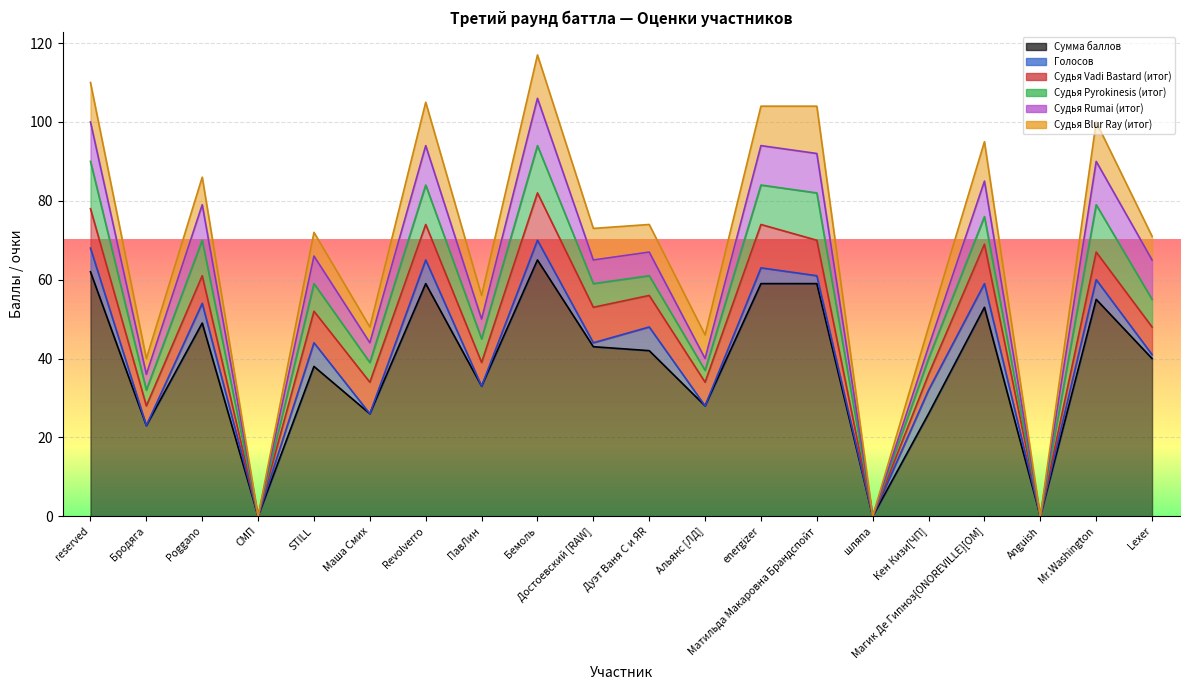

Is it true that Судья Rumai (итог) equals 6 at Poggano?

False